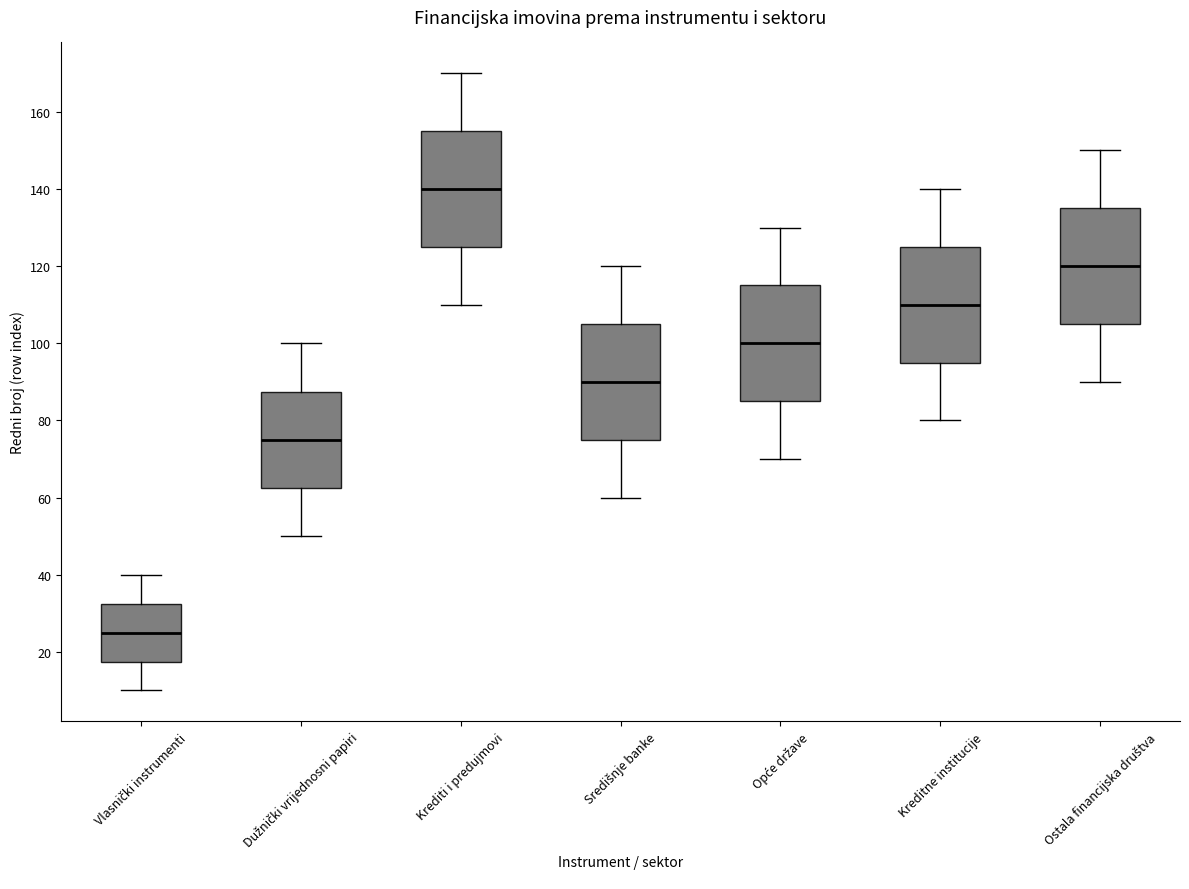

Where is the upper edge of the box for Opće države on the y-axis? The values are not printed on the chart, so give them approximately, as read against the axis.

116